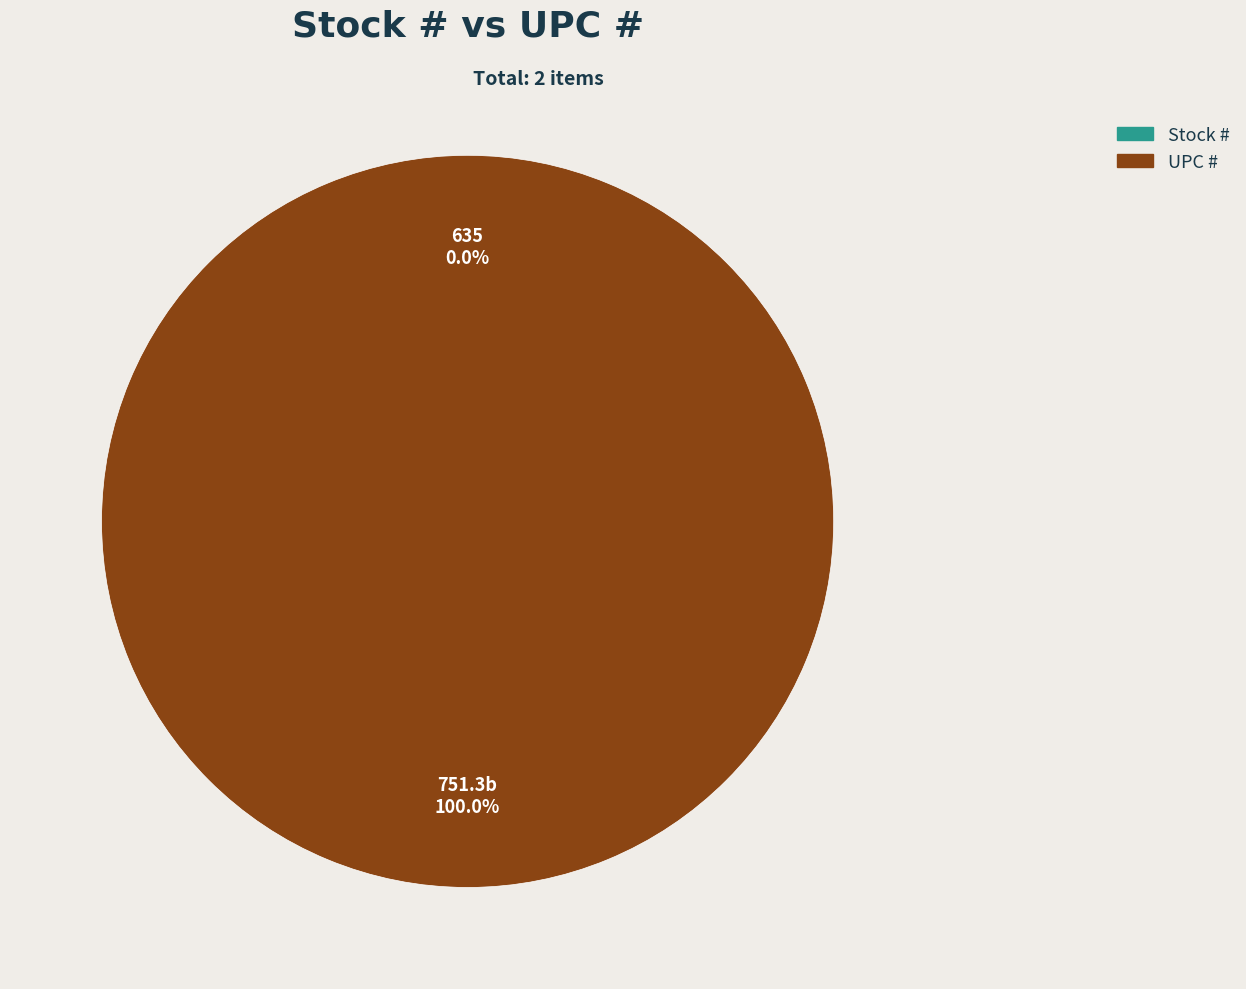

Combined, what portion of the pie is UPC # and Stock #?

100.0%